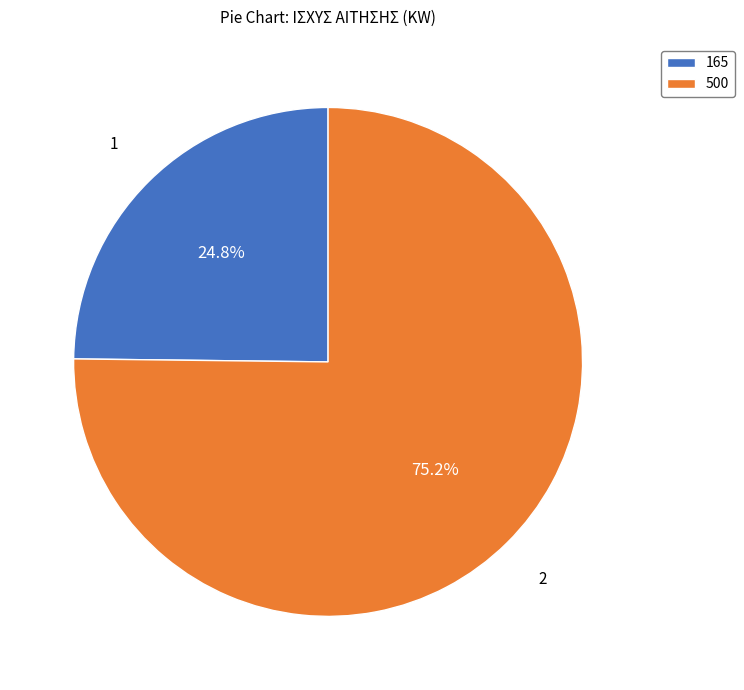

The 2 slice represents 75% of the pie. True or false?

True